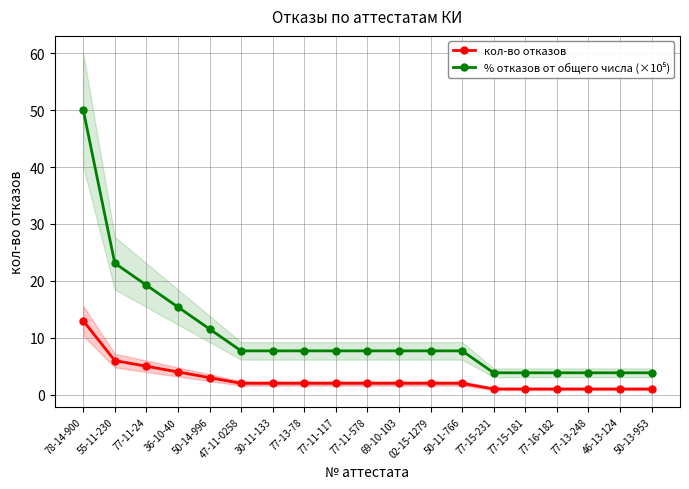

Between 47-11-0258 and 69-10-103, which is larger?

47-11-0258